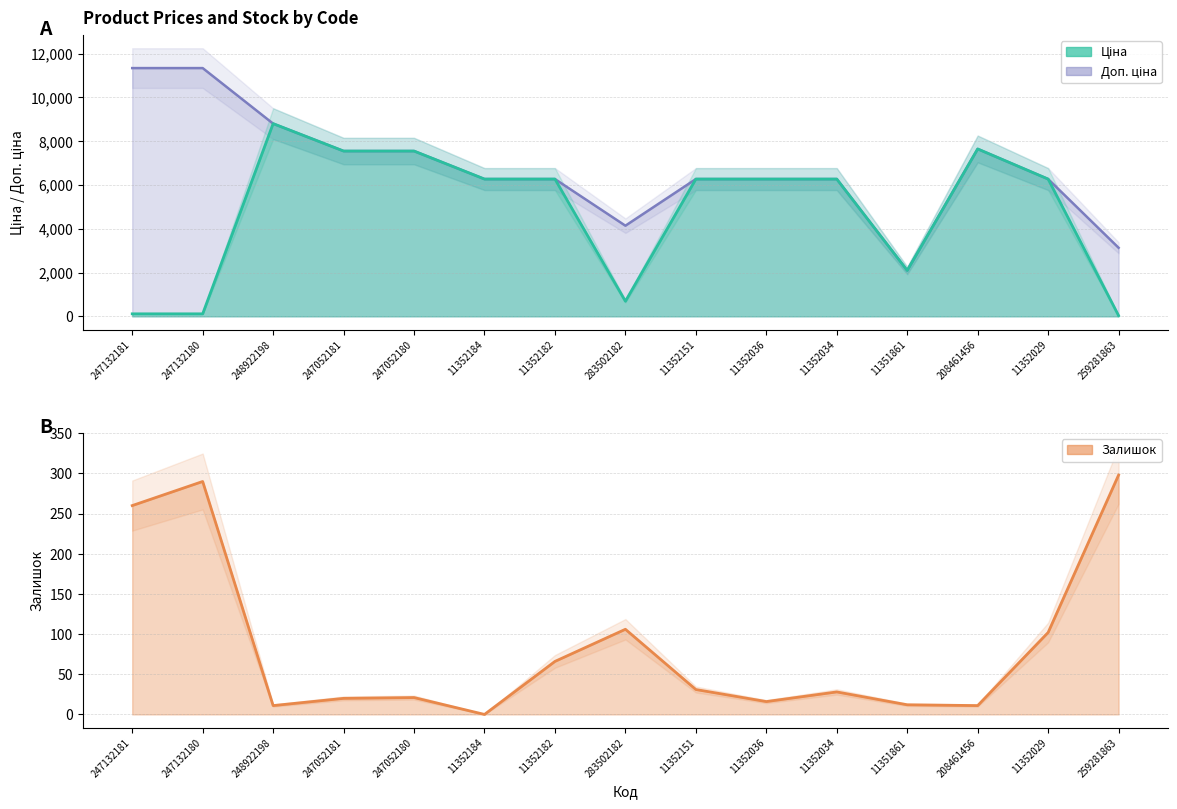

What is the average value of the Доп. ціна series?

6744.1